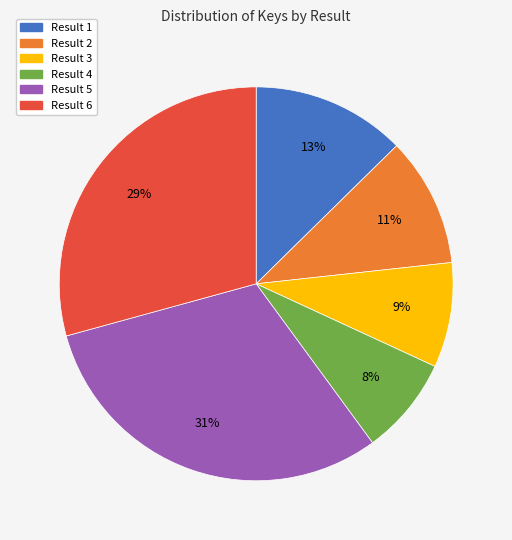

To the nearest percent, what is the difference between the largest and smallest slice percentages?

23%